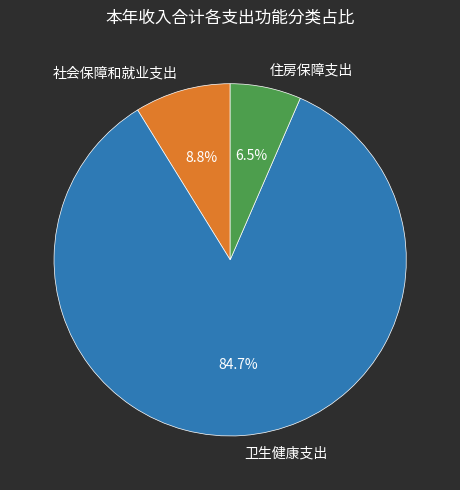

True or false: 卫生健康支出 accounts for 70% of the total.

False